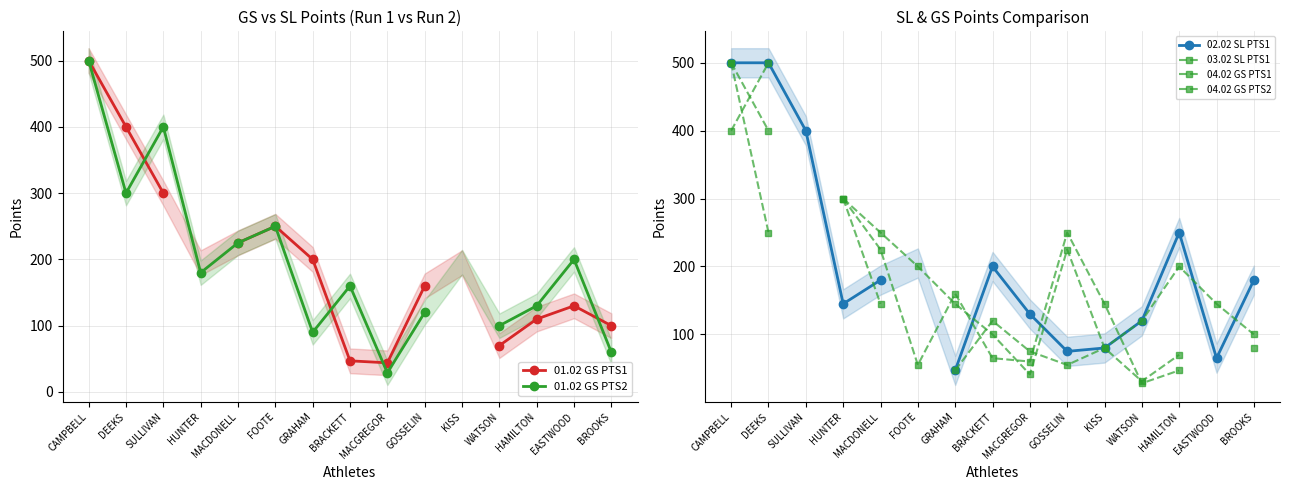

Is the value of 02.02 SL PTS1 at SULLIVAN greater than the value of 01.02 GS PTS1 at GRAHAM?

Yes